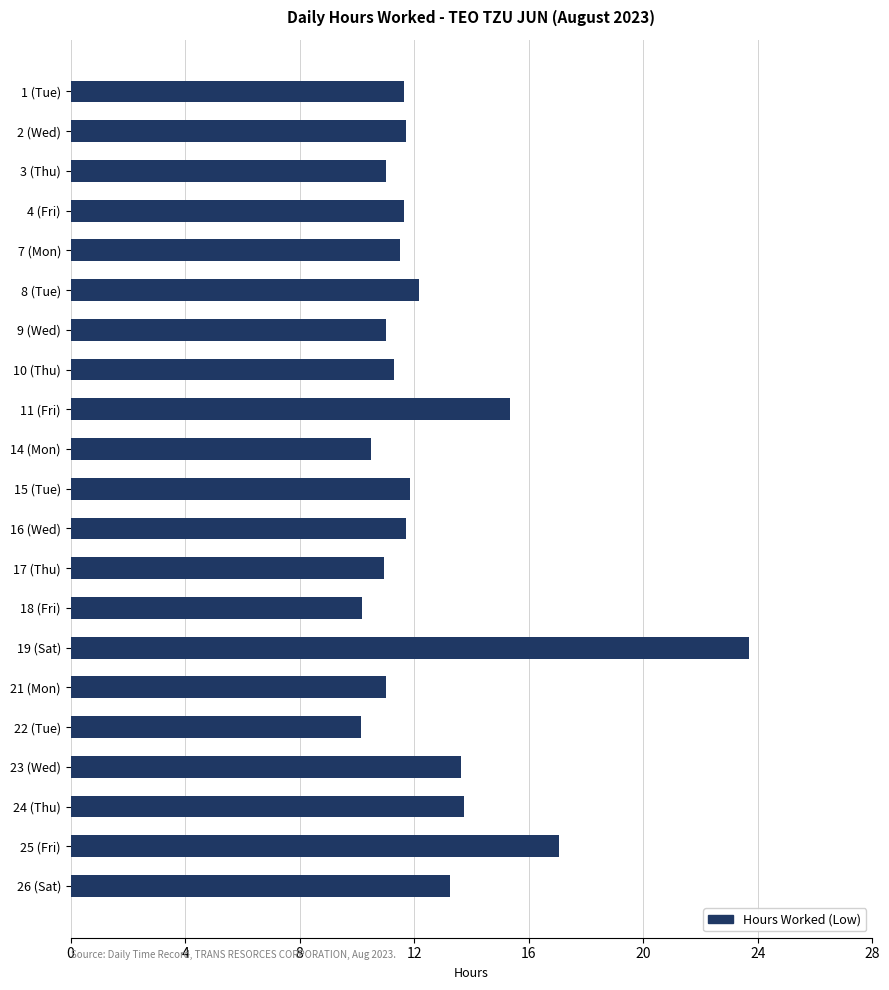

What is the value of the 10th bar from the top?

10.5